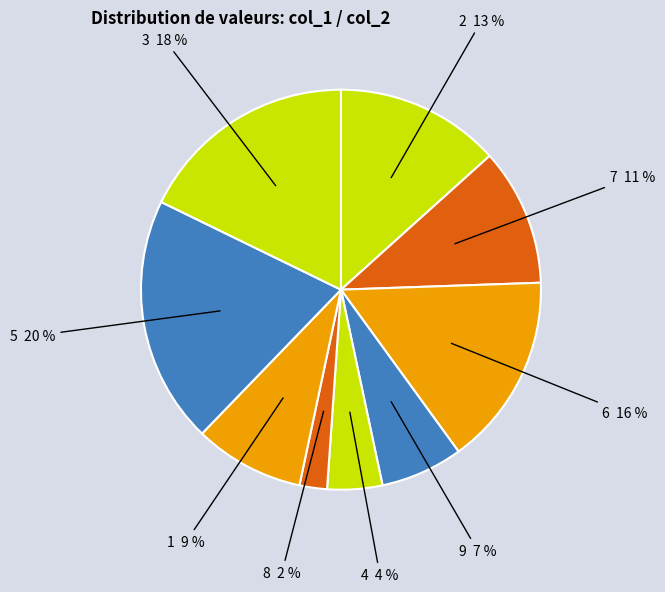

Combined, do 1 9 % and 9 7 % account for over 50%?

No